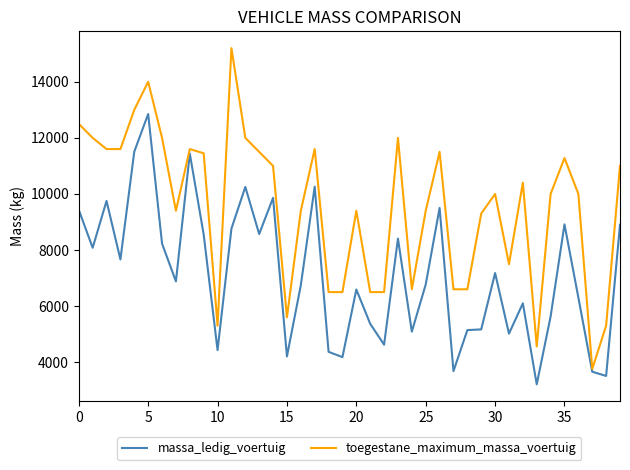

True or false: massa_ledig_voertuig has more than 1 interior local peaks.

True